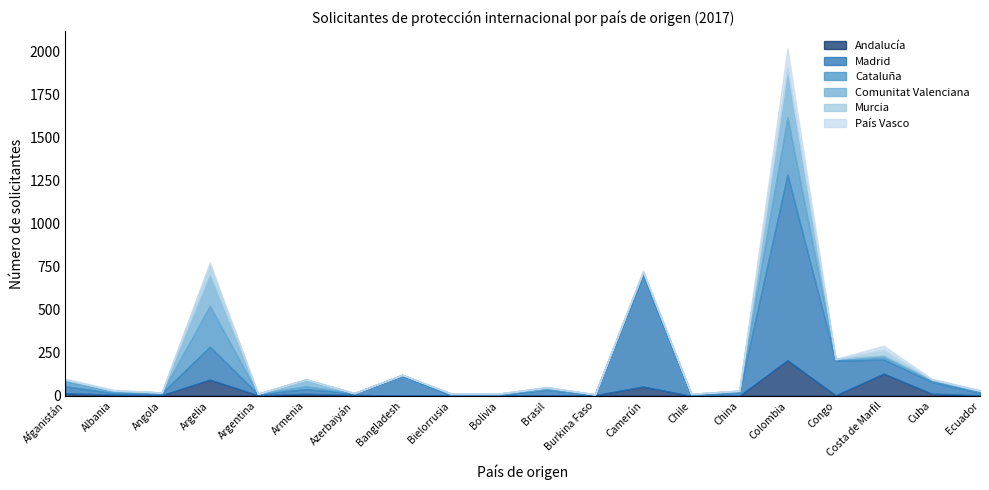

Reading left to right, what are all the values shown in this chart?

Andalucía: 15	7	4	94	4	11	6	1	4	2	4	4	54	0	0	207	3	129	12	4
Madrid: 40	9	12	191	7	28	10	116	1	5	31	4	647	5	19	1079	202	82	69	13
Cataluña: 31	10	1	239	1	17	0	5	5	3	6	0	16	6	5	333	9	14	13	11
Comunitat Valenciana: 8	5	3	174	1	40	0	0	5	3	9	1	3	1	6	287	0	11	2	2
Murcia: 0	0	0	66	0	0	0	0	0	0	0	0	3	0	0	0	0	31	0	0
País Vasco: 6	5	0	12	0	0	1	0	1	0	0	0	5	0	2	112	1	24	3	5